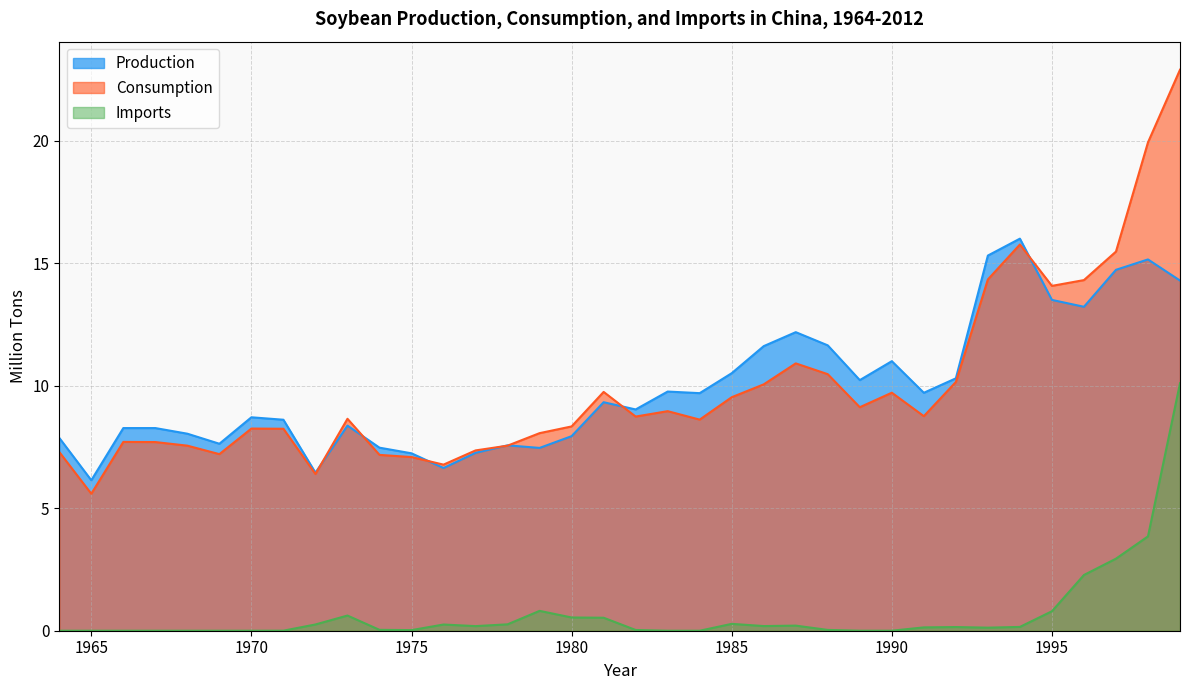

Reading left to right, list all the values displayed in this chart.

Production: 7.9	6.1	8.3	8.3	8.0	7.6	8.7	8.6	6.5	8.4	7.5	7.2	6.6	7.3	7.6	7.5	7.9	9.3	9.0	9.8	9.7	10.5	11.6	12.2	11.6	10.2	11.0	9.7	10.3	15.3	16.0	13.5	13.2	14.7	15.2	14.3
Consumption: 7.3	5.6	7.7	7.7	7.6	7.2	8.2	8.2	6.4	8.6	7.2	7.1	6.8	7.4	7.6	8.1	8.3	9.7	8.7	9.0	8.6	9.5	10.1	10.9	10.5	9.1	9.7	8.8	10.2	14.3	15.8	14.1	14.3	15.5	19.9	22.9
Imports: 0.0	0.0	0.0	0.0	0.0	0.0	0.0	0.0	0.3	0.6	0.0	0.0	0.3	0.2	0.3	0.8	0.5	0.5	0.0	0.0	0.0	0.3	0.2	0.2	0.0	0.0	0.0	0.1	0.1	0.1	0.2	0.8	2.3	2.9	3.9	10.1